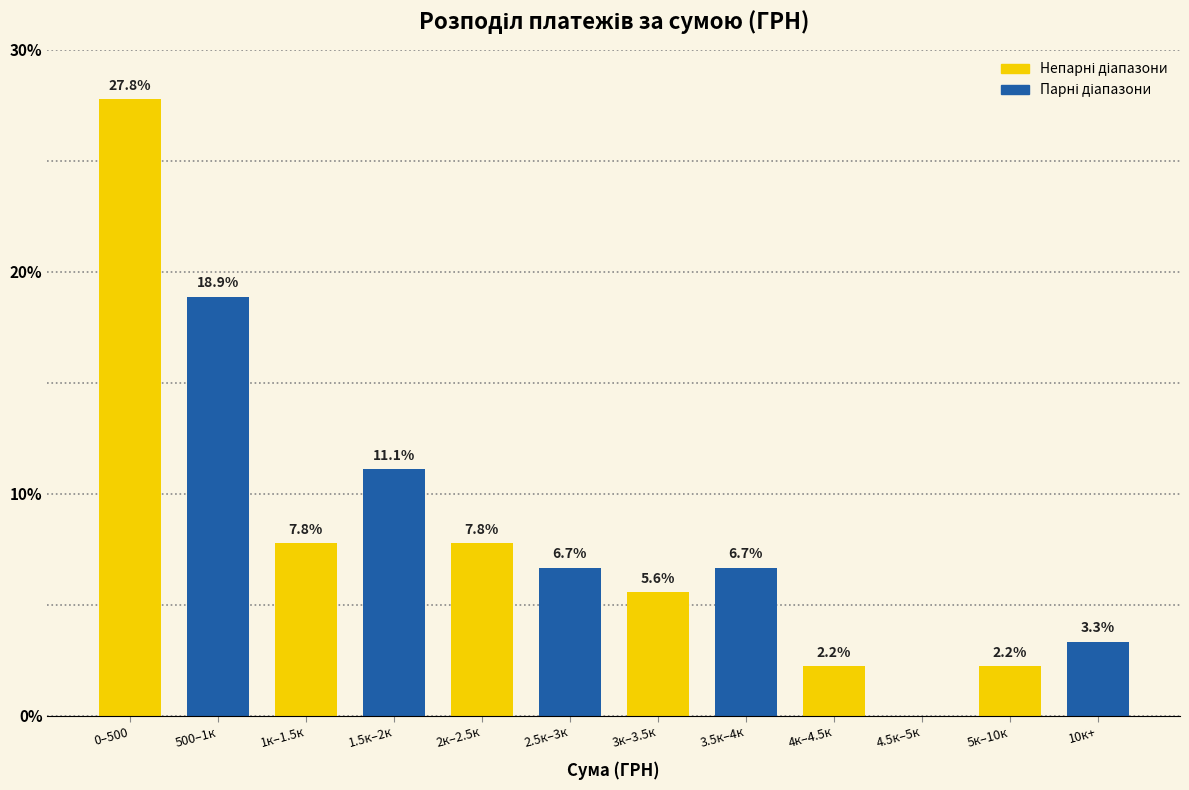

Reading left to right, extract all data points from this chart.

0–500=27.8	500–1к=18.9	1к–1.5к=7.8	1.5к–2к=11.1	2к–2.5к=7.8	2.5к–3к=6.7	3к–3.5к=5.6	3.5к–4к=6.7	4к–4.5к=2.2	4.5к–5к=0.0	5к–10к=2.2	10к+=3.3